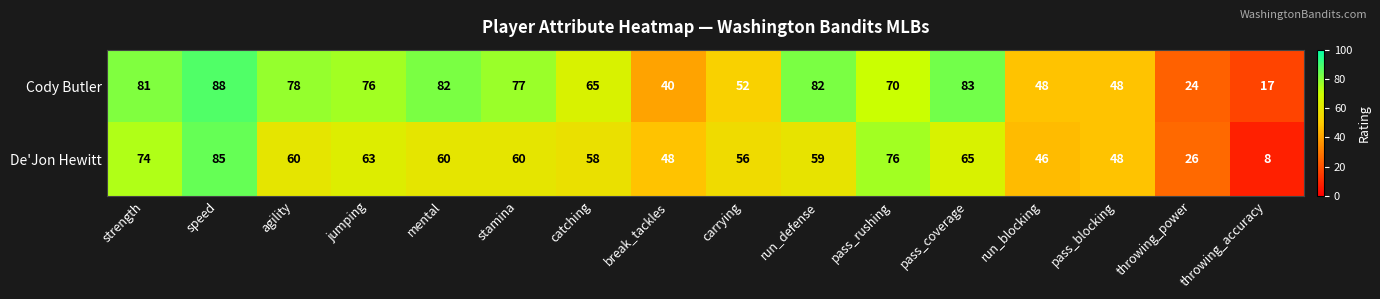

What is the approximate value of Cody Butler at run_defense, to the nearest 10?

80